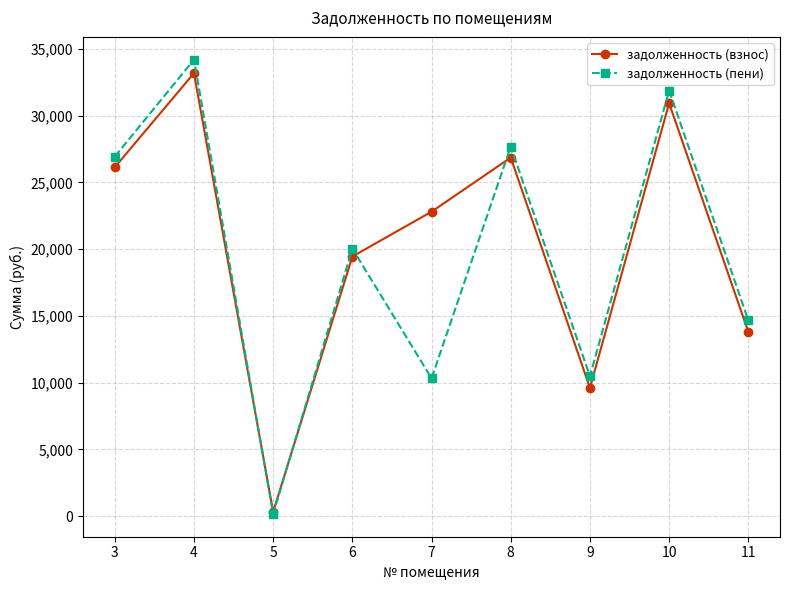

What is the value of the задолженность (пени) point at the 9th from the left?

14658.6